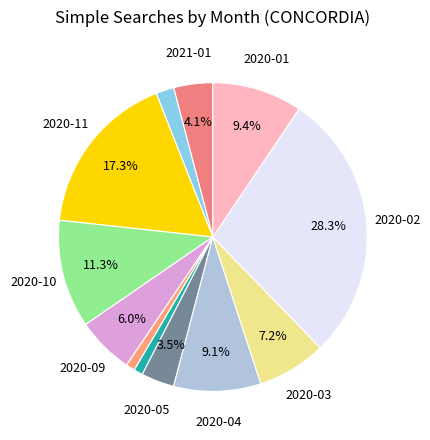

To the nearest percent, what is the average slice percentage?

8%